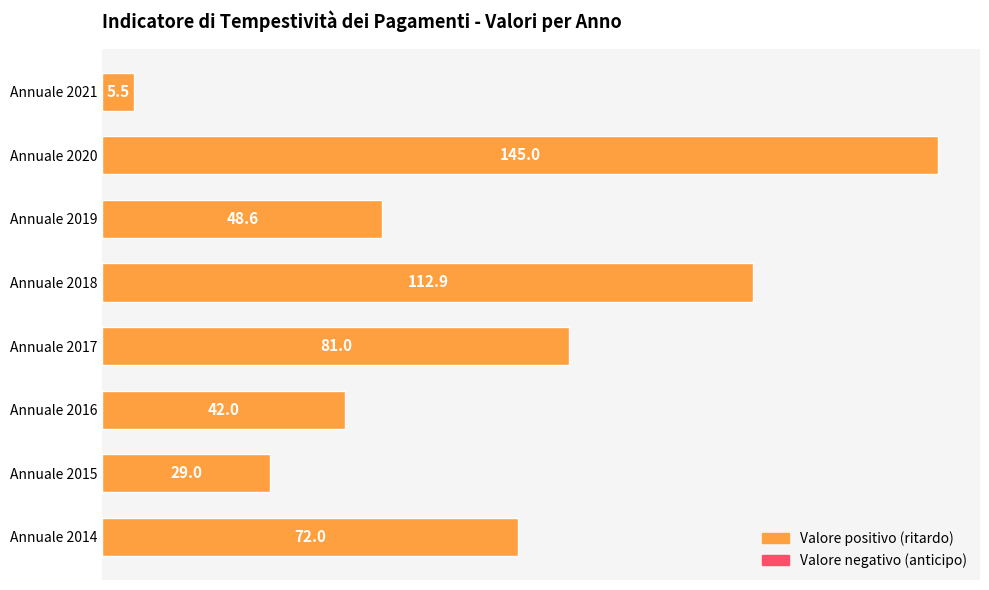

Which category has the highest value across all series?

Annuale 2020